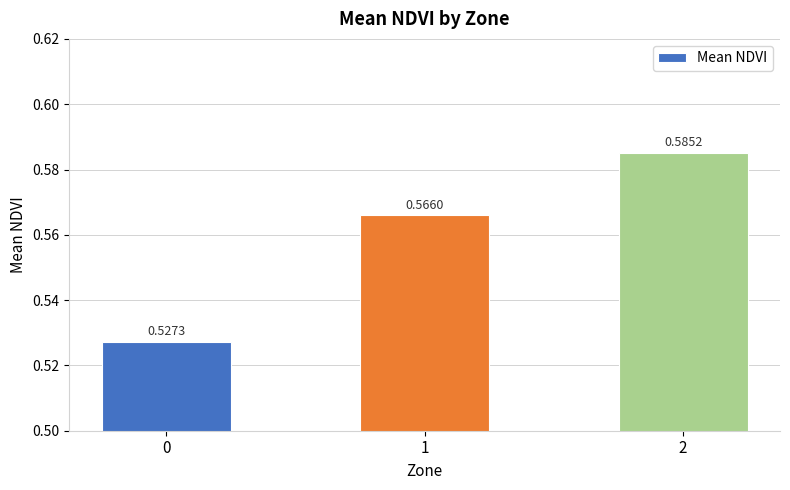

How many categories are shown in the chart?

3